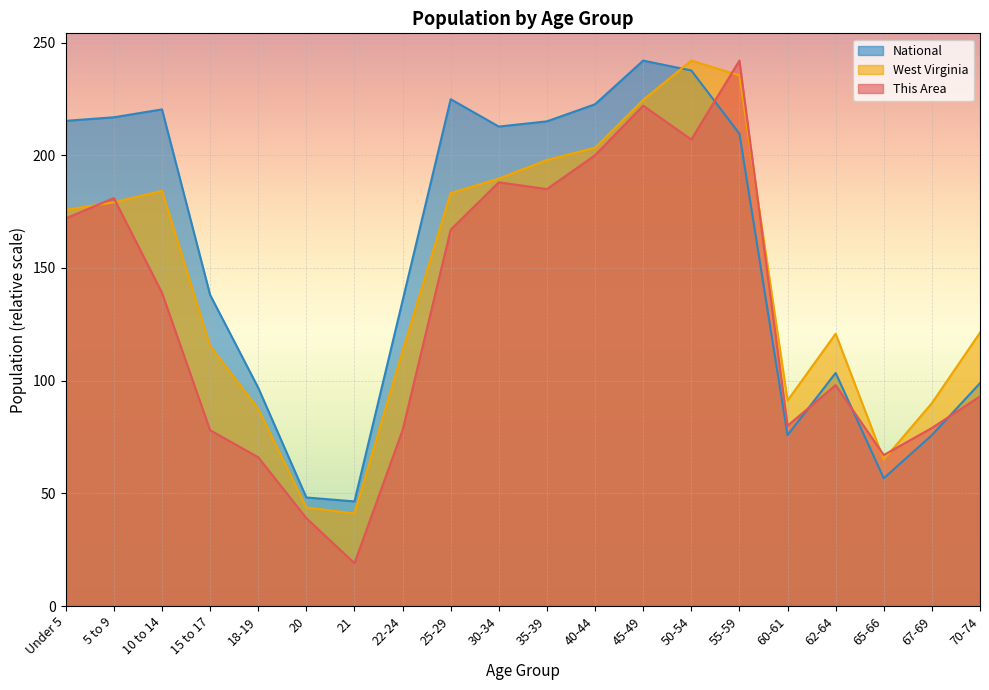

Where do West Virginia and National first cross each other?

45-49 and 50-54